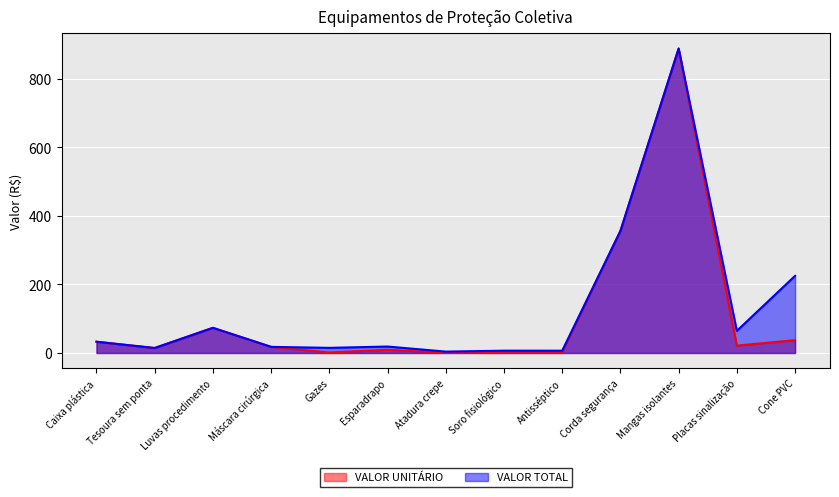

What is the difference between the maximum and second lowest values in the VALOR TOTAL series?

881.2